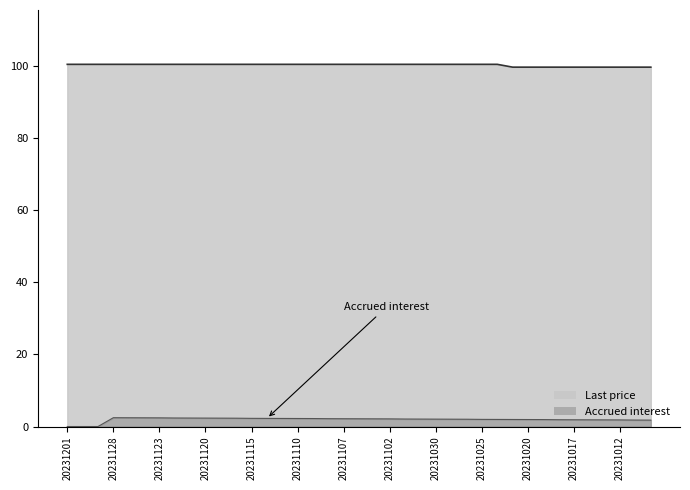

What is the difference between the highest and lowest values at 2023-11-24?

98.0